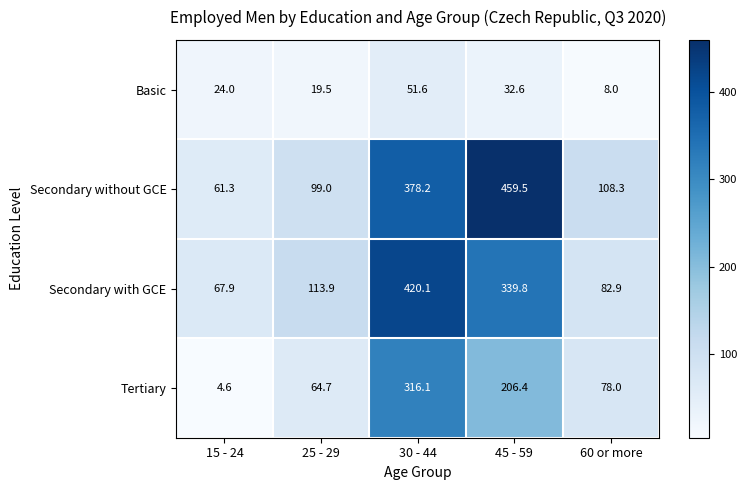

The Tertiary series shows 65.3 at 45 - 59. True or false?

False